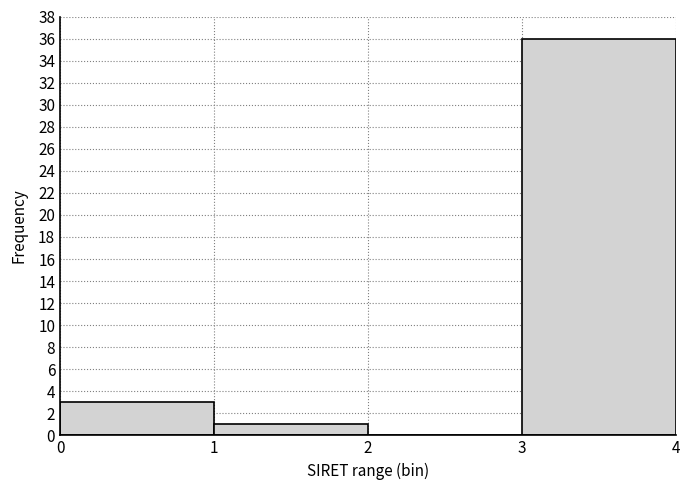

Reading left to right, transcribe this chart: for each bar, give the range it covers on the x-axis and its height. The values are not printed on the chart, so give them approximately, as read against the axis.

0 to 1: 3
1 to 2: 1
2 to 3: 0
3 to 4: 36